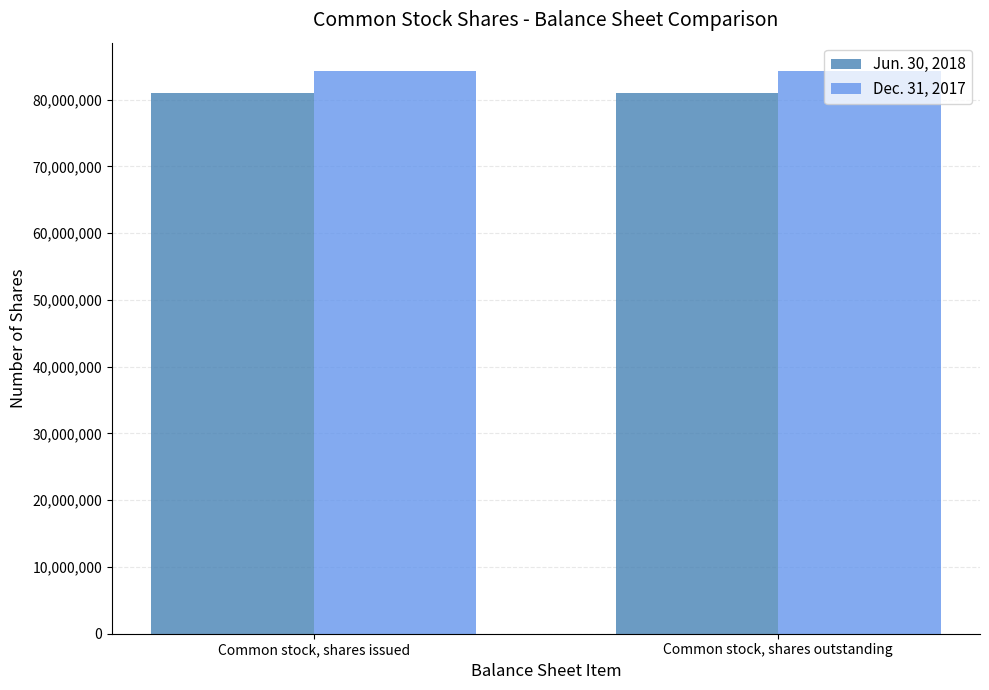

What is the total value across all series at Common stock, shares issued?

165289981